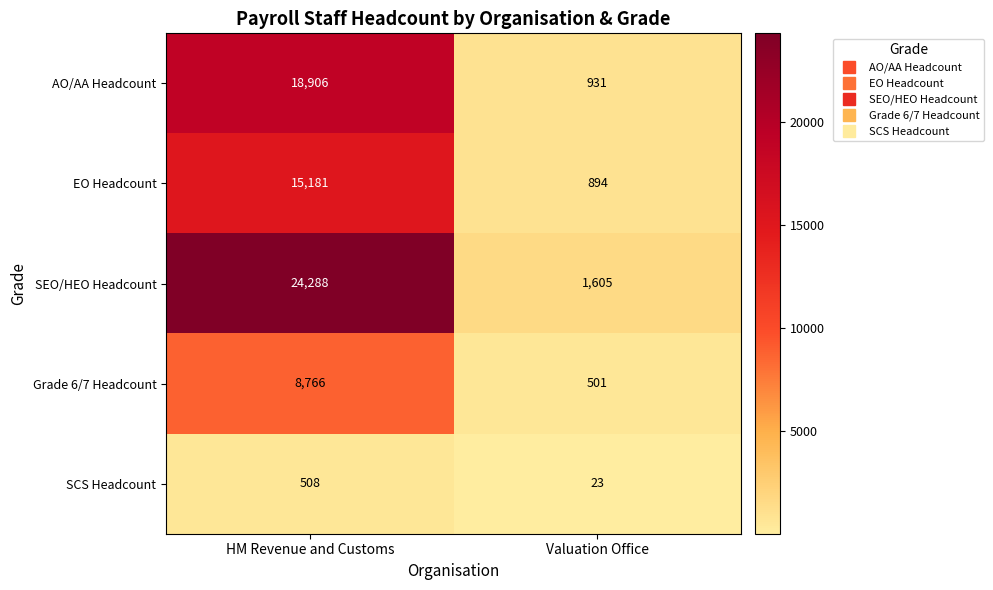

True or false: SEO/HEO Headcount has a value of 915 at Valuation Office.

False